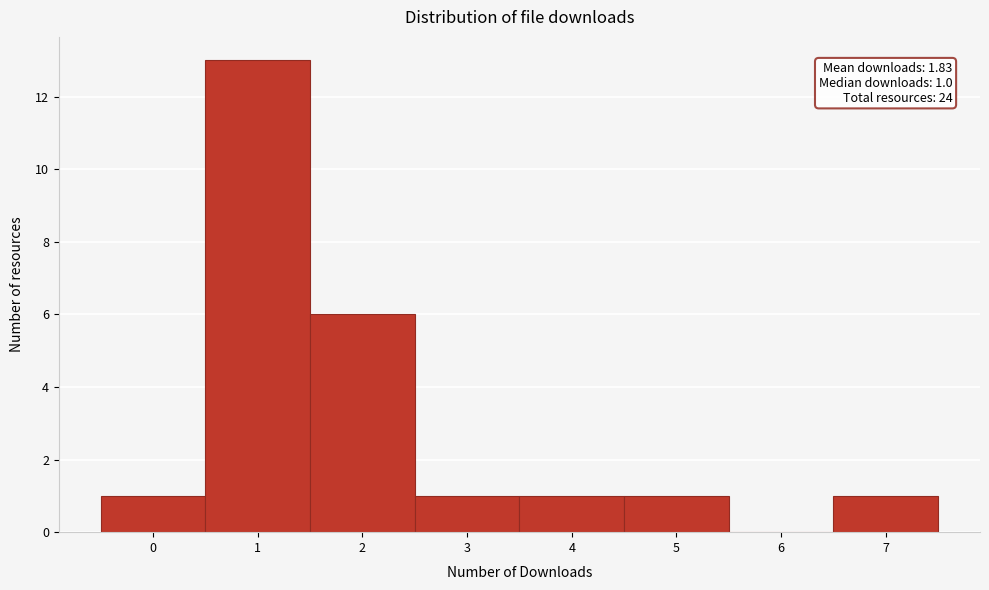

Which range on the x-axis has the tallest bar?

0.5 to 1.5